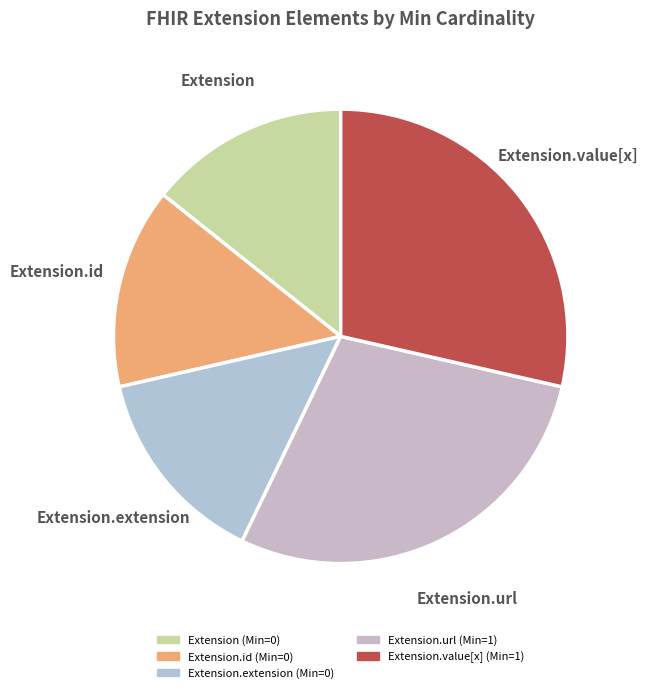

How many slices are in this pie chart?

5